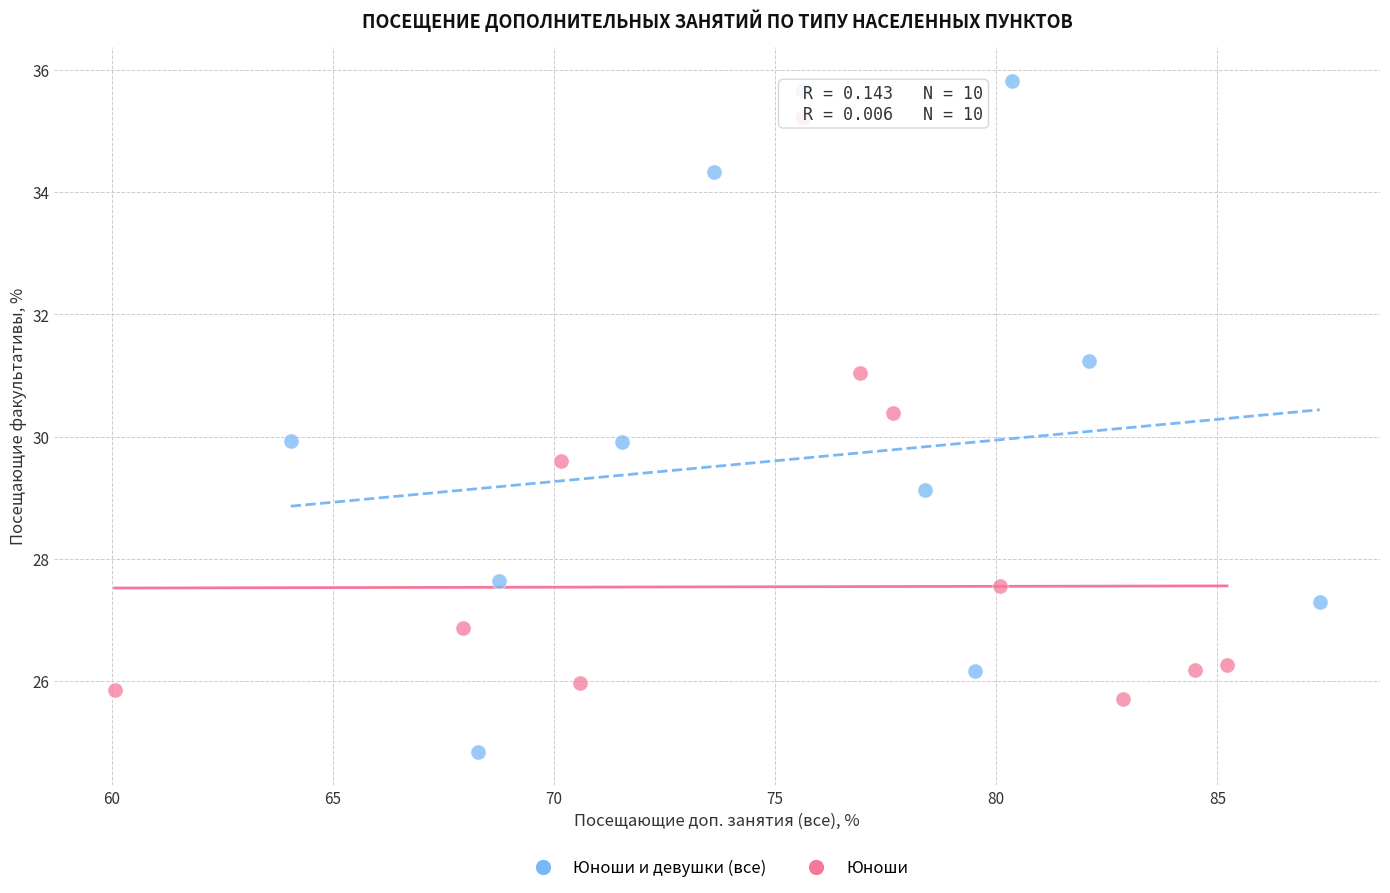

Which series has the largest Y range (max minus min)?

Юноши и девушки (все)